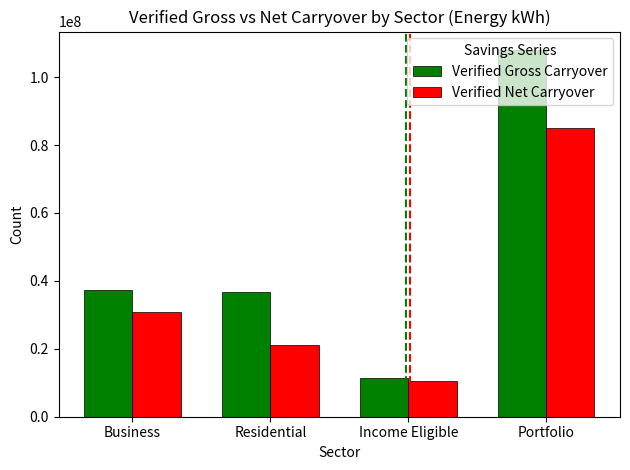

At Business, list the series in order from smallest to largest.

Verified Net Carryover, Verified Gross Carryover